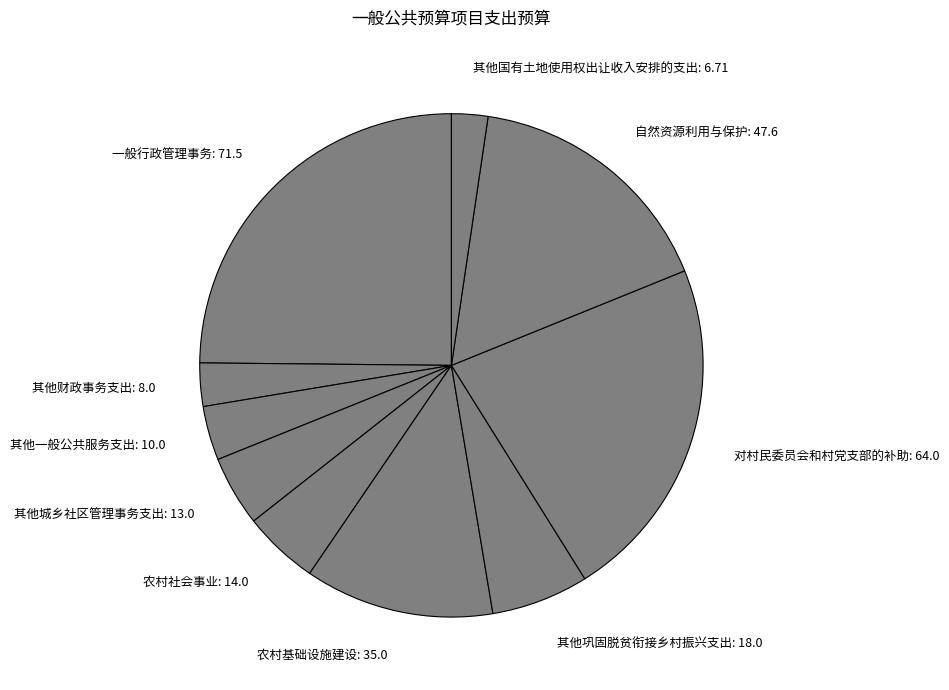

The 自然资源利用与保护 slice represents 8% of the pie. True or false?

False